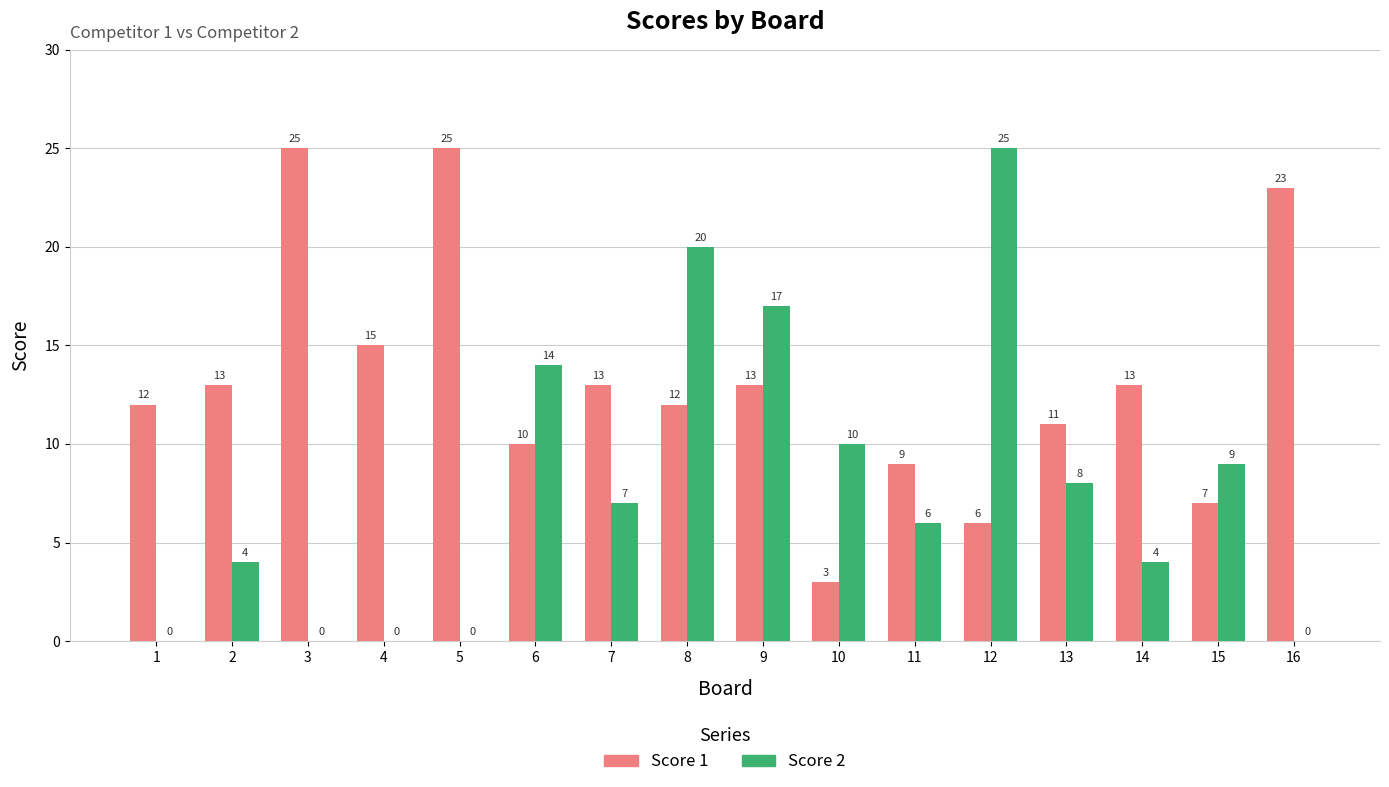

Reading right to left, list all the values displayed in this chart.

Score 1: 16=23	15=7	14=13	13=11	12=6	11=9	10=3	9=13	8=12	7=13	6=10	5=25	4=15	3=25	2=13	1=12
Score 2: 16=0	15=9	14=4	13=8	12=25	11=6	10=10	9=17	8=20	7=7	6=14	5=0	4=0	3=0	2=4	1=0